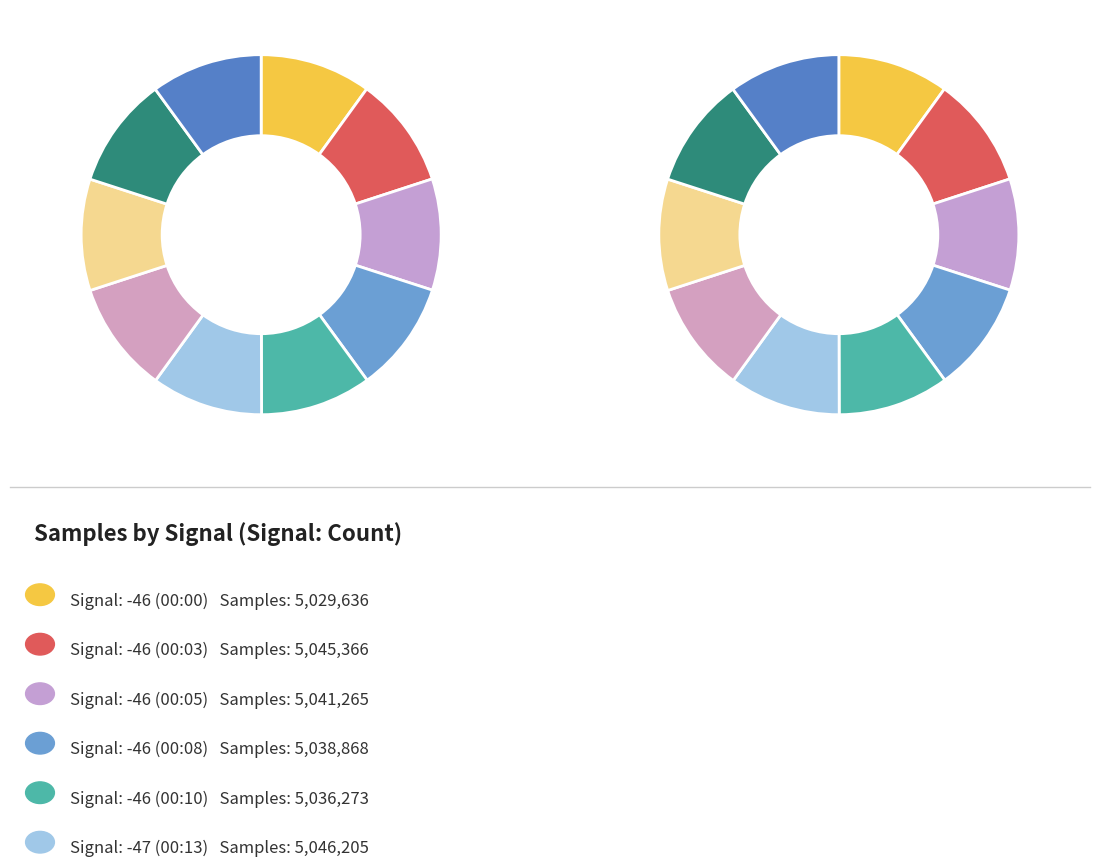

Combined, what portion of the pie is -46 and -46?

20.0%